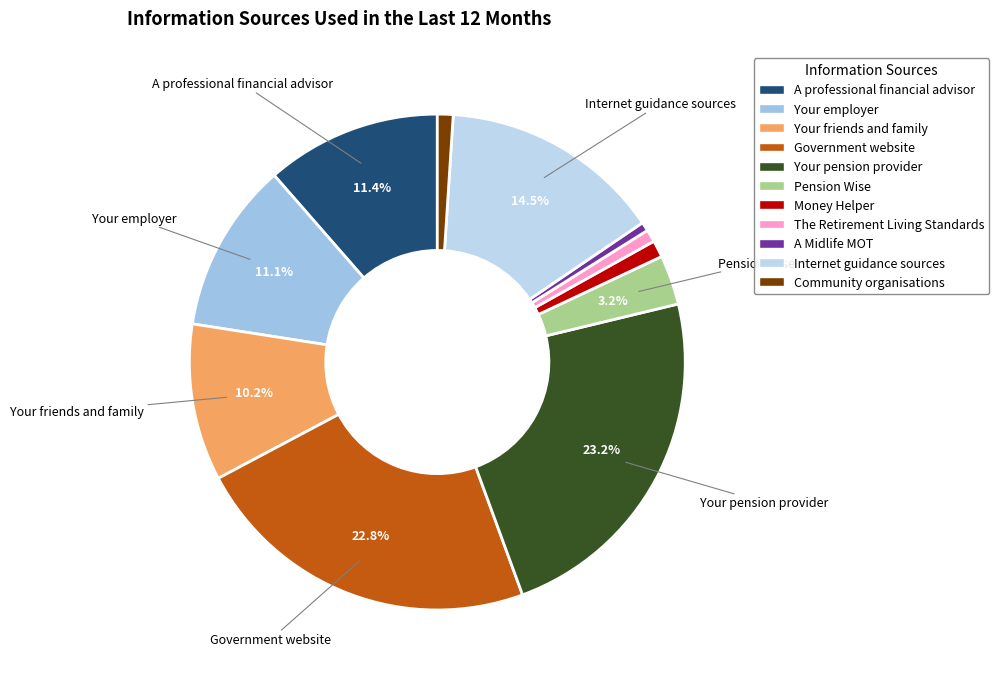

Approximately how many times larger is the value at Money Helper compared to Your friends and family?

0.1